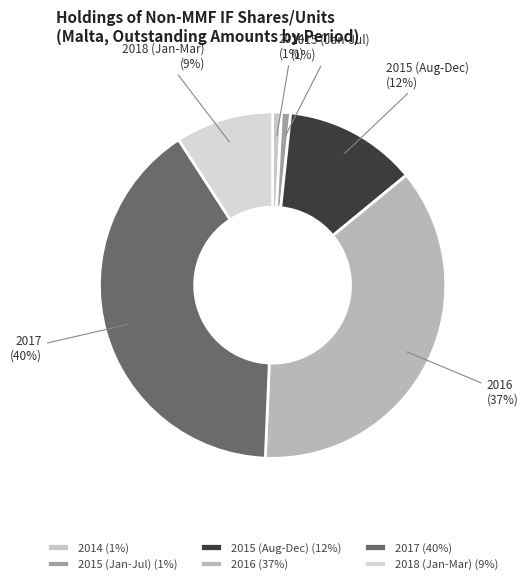

Count the number of slices in the pie.

6